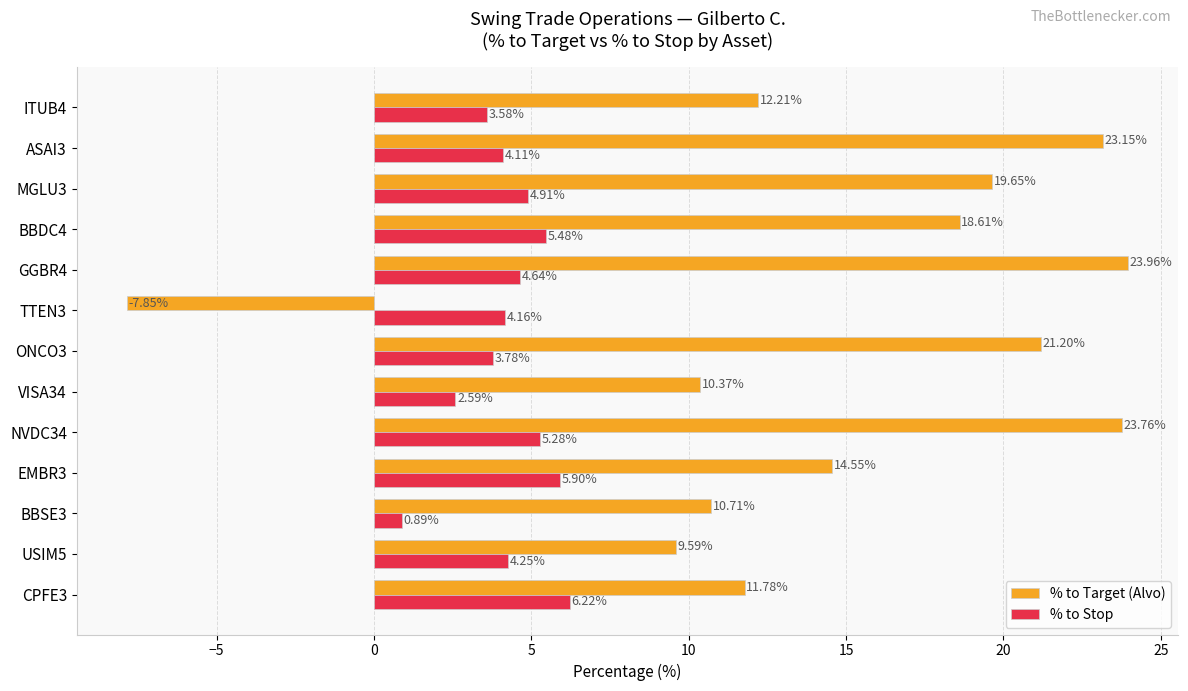

How many values in the % to Stop series are below 4?

4